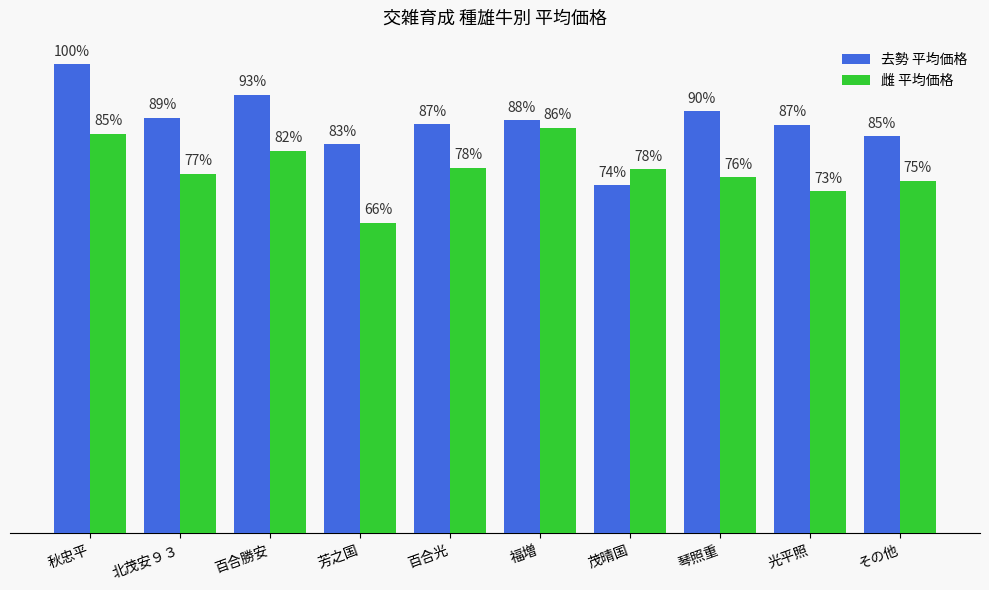

At how many categories does at least one series exceed 567779?

1